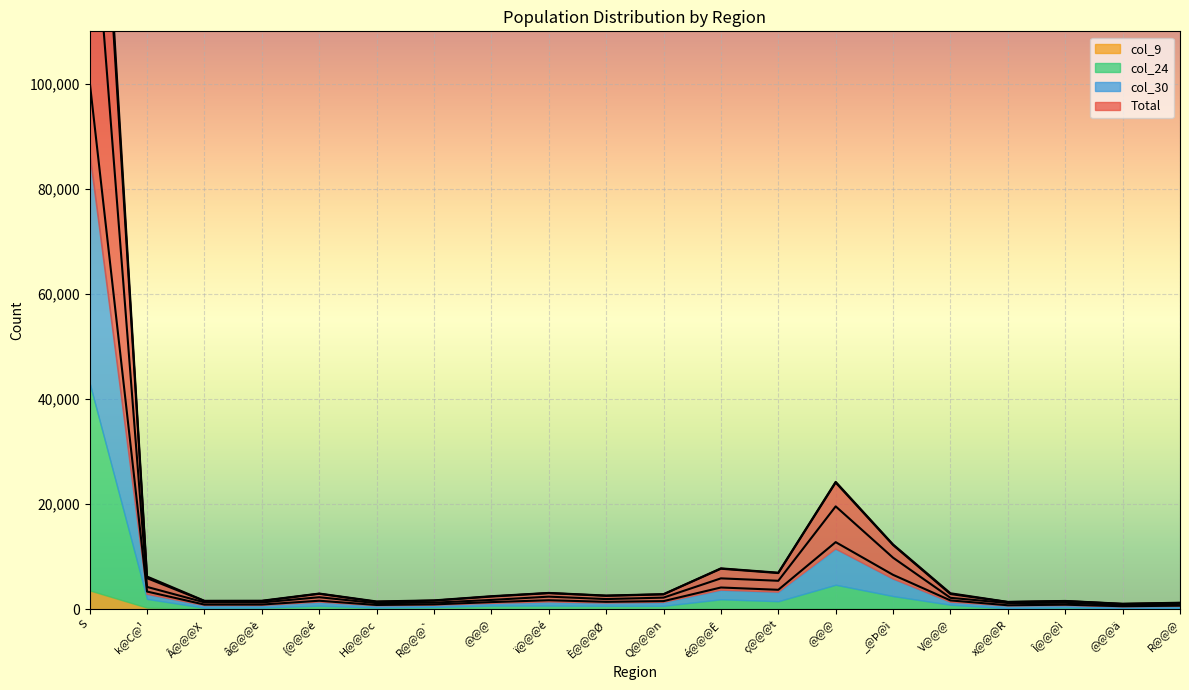

What is the value of the Total point at the 12th from the left?

4148